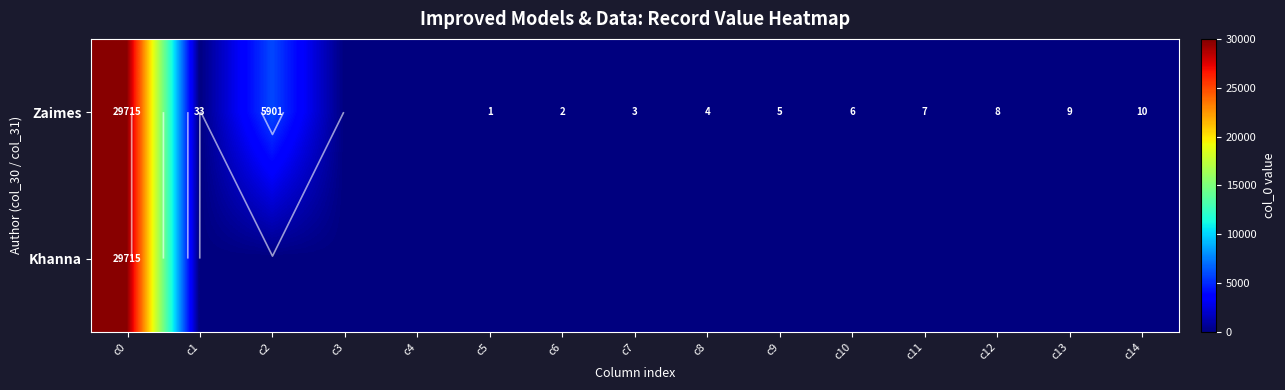

What is the spread (max minus min) of values at c12?

8